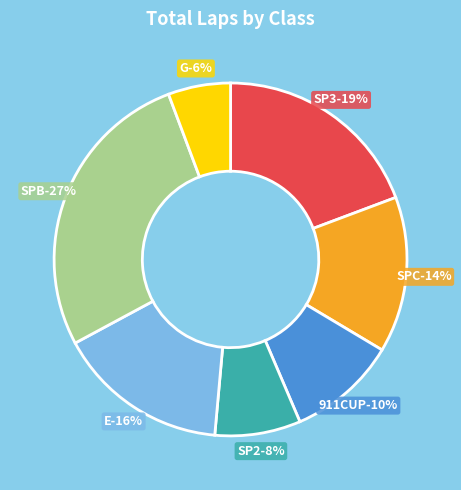

To the nearest percent, what percentage of the pie is G?

6%